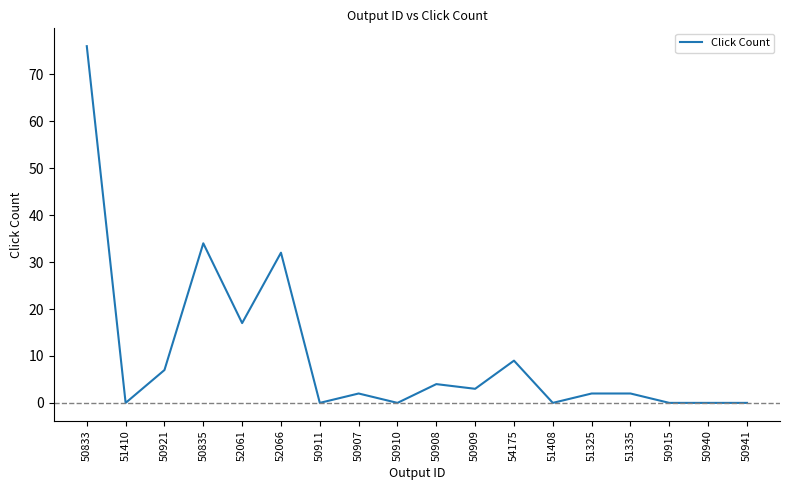

Is it true that the value at 50940 is 0?

True